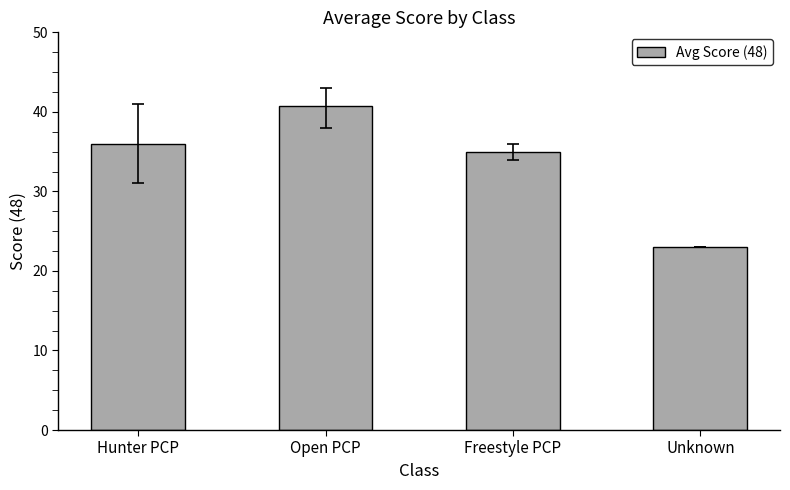

What is the difference between the second highest and second lowest values?

1.0